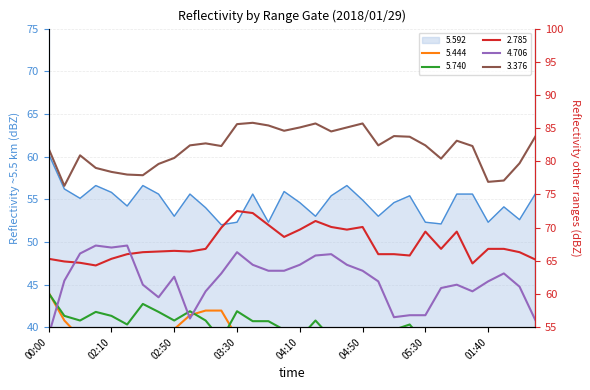

What is the label of the 27th point from the left?

06:20